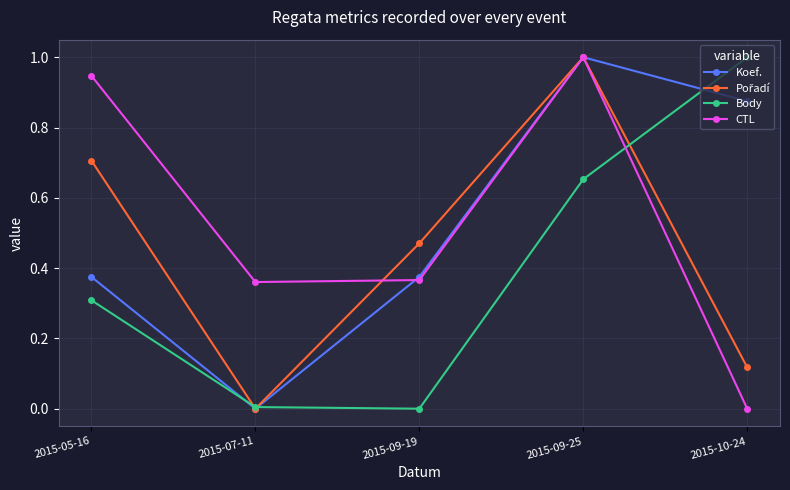

How many categories are shown in the chart?

5